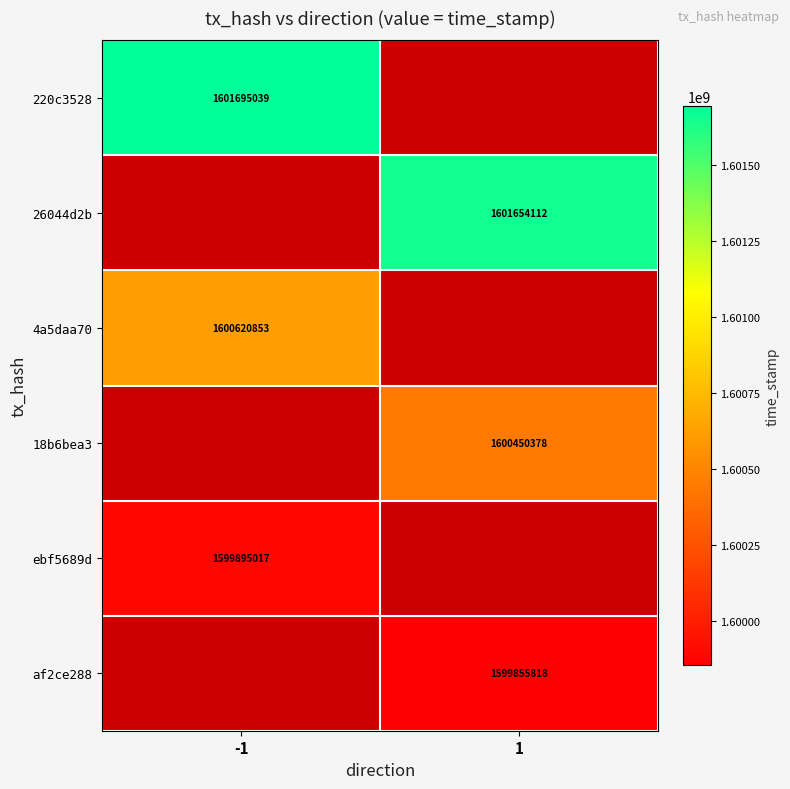

The 18b6bea3 series shows 394561504.5 at 1. True or false?

False